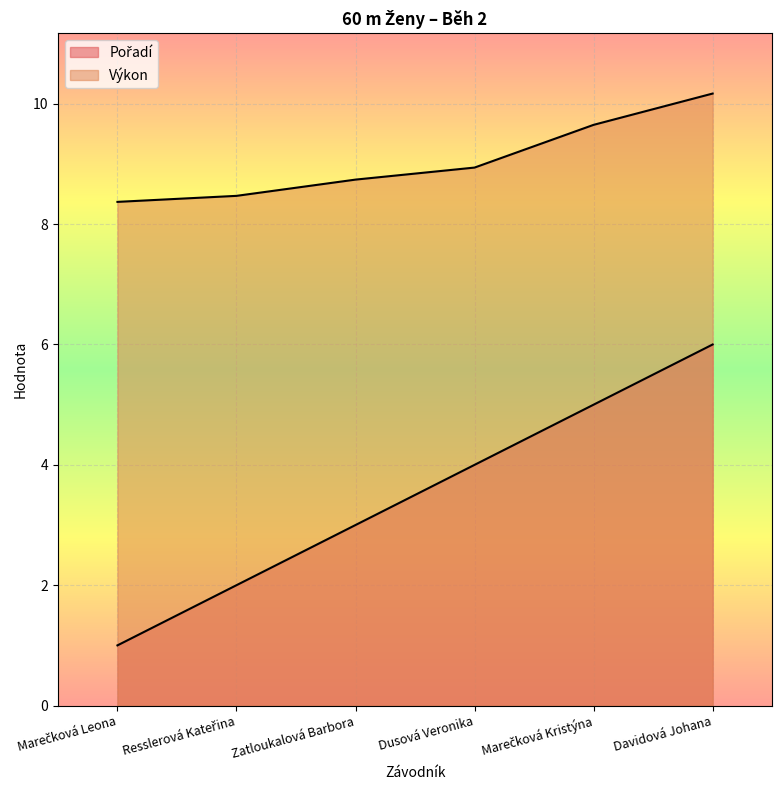

At which category is the sum across all series the highest?

Davidová Johana